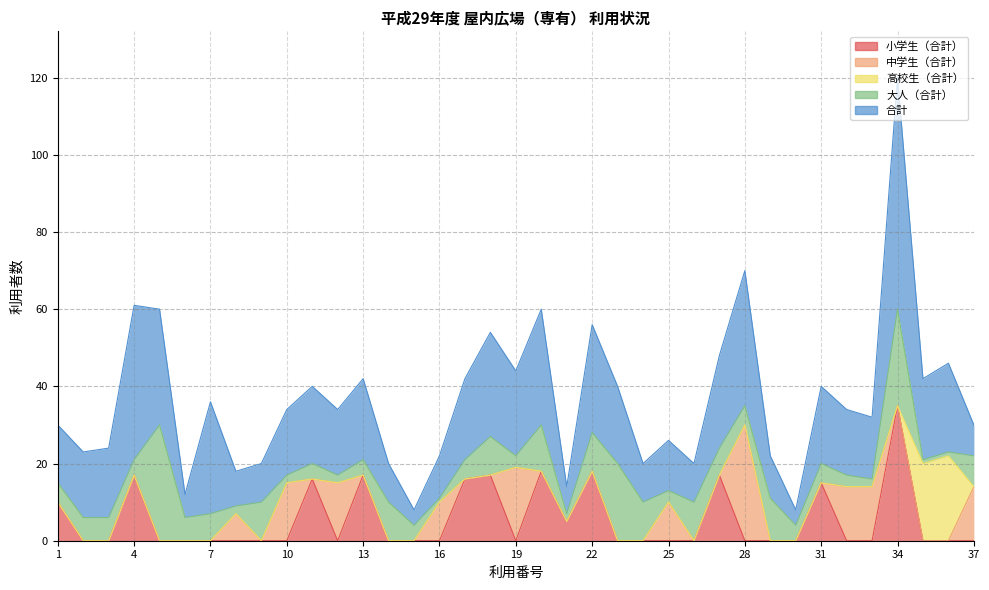

True or false: 小学生（合計） and 合計 cross at least once.

False